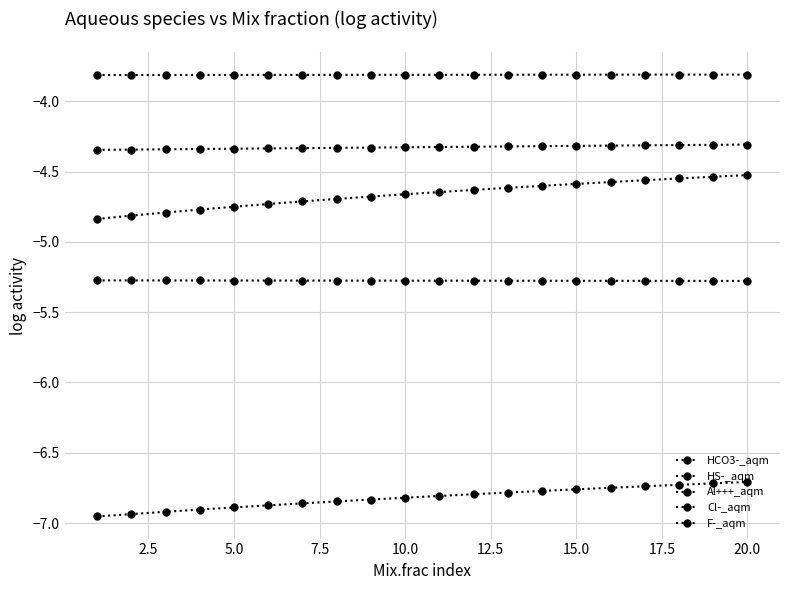

Count the number of categories in the chart.

20